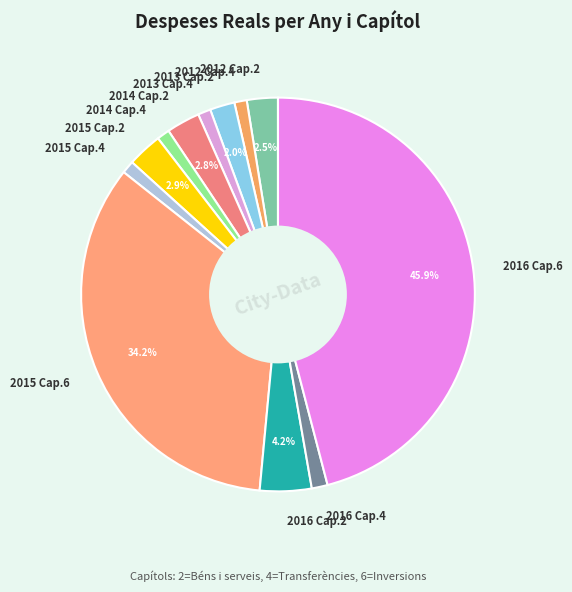

To the nearest percent, what is the difference between the largest and smallest slice percentages?

45%